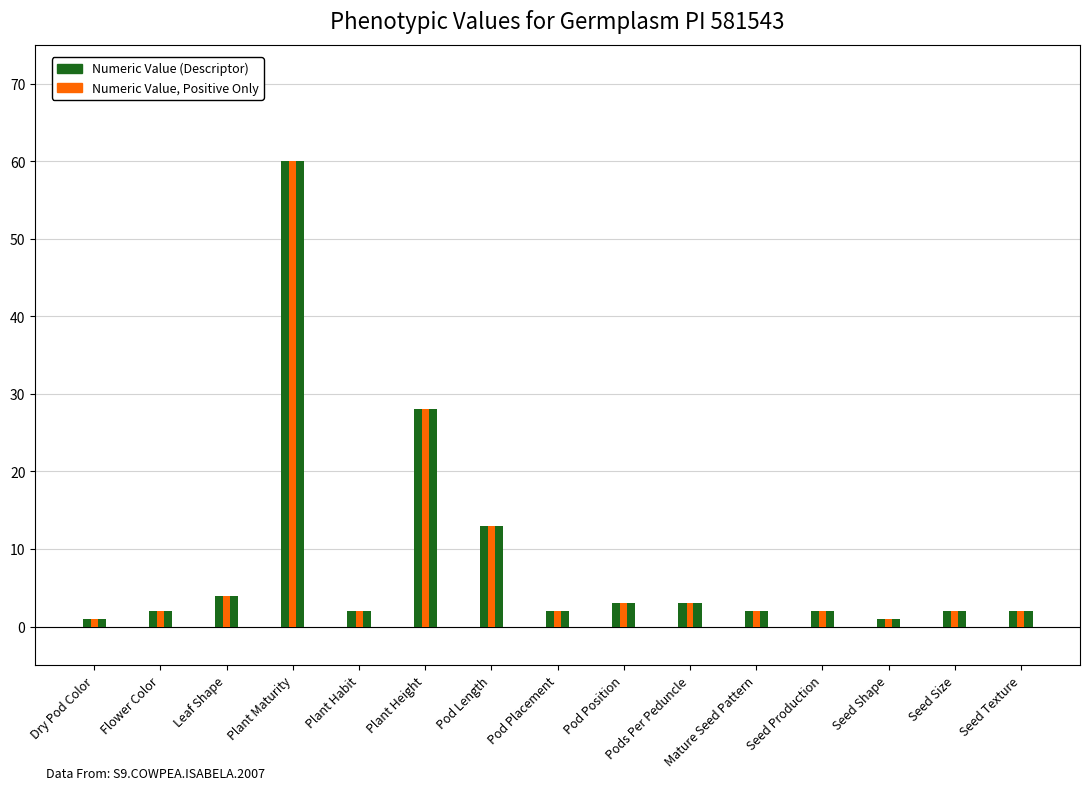

What is the total value across all series at Mature Seed Pattern?

4